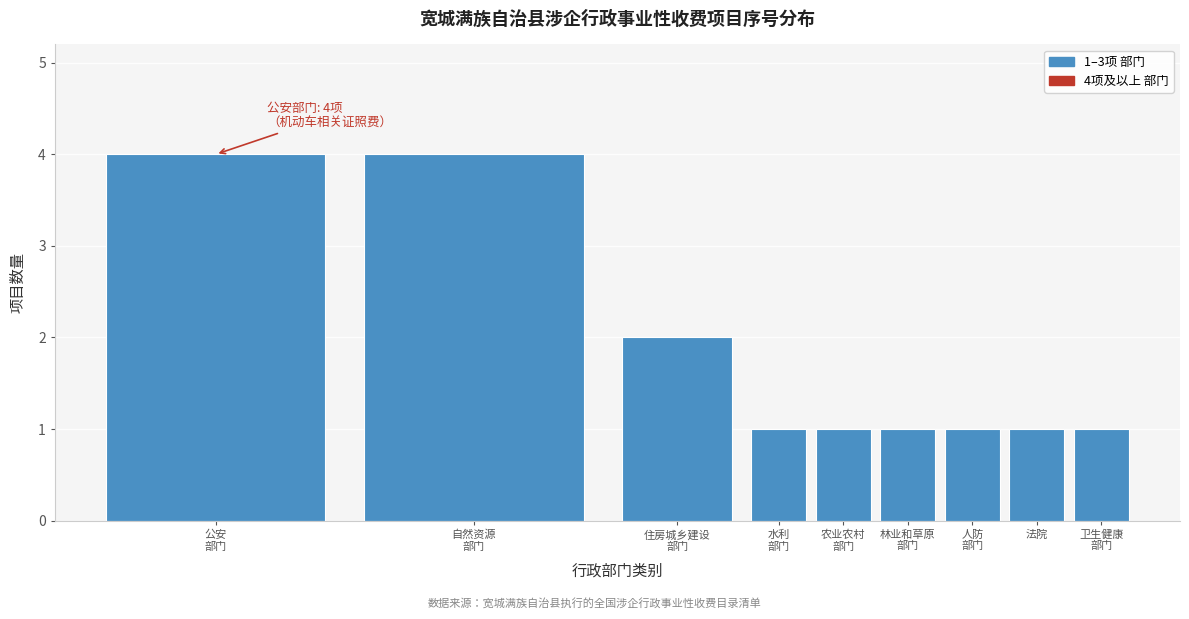

Reading right to left, list all the values displayed in this chart.

1	1	1	1	1	1	2	4	4